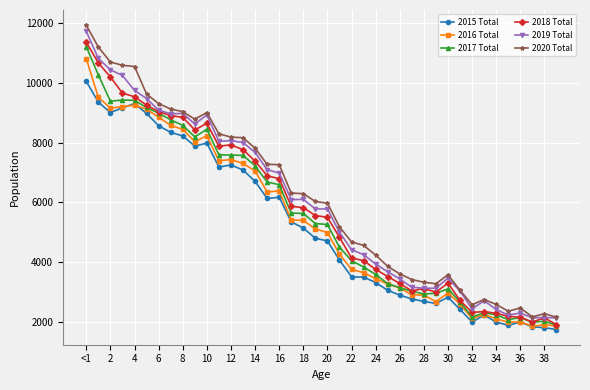

True or false: 2020 Total and 2016 Total intersect in this chart.

False